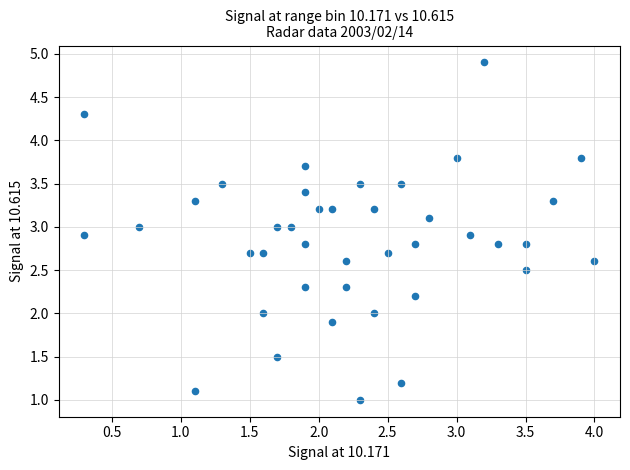

What is the range of Y values (max minus min)?

3.9